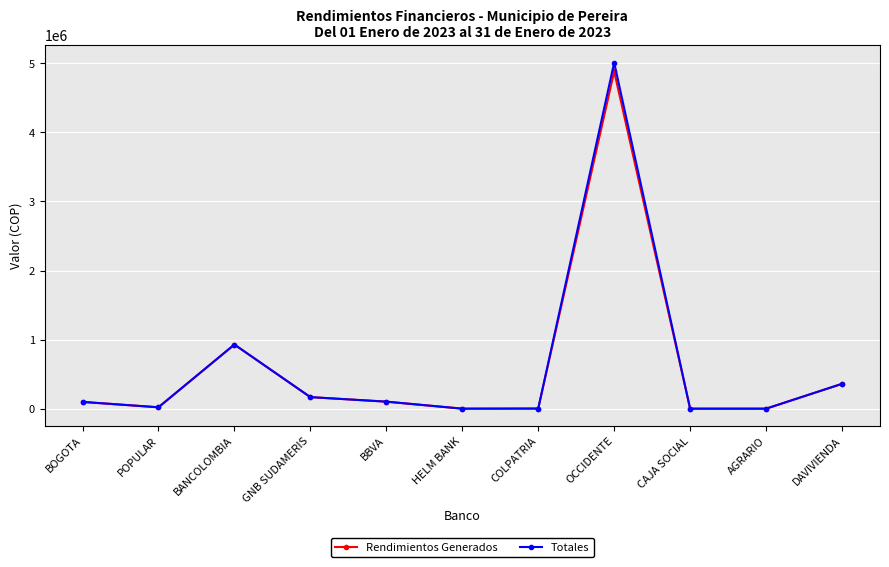

Where is Totales nearest to the value 2505488?

BANCOLOMBIA